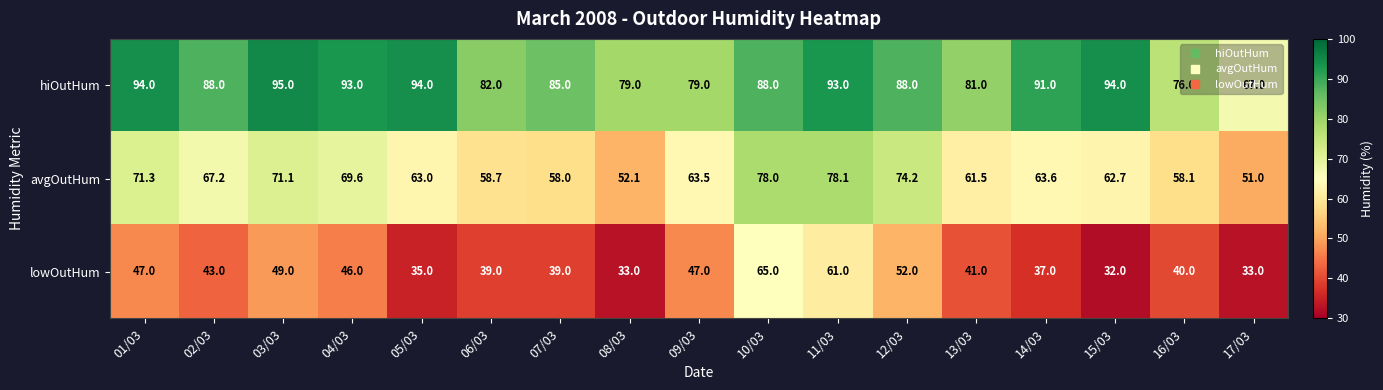

Rank the series by their maximum value, from lowest to highest.

lowOutHum, avgOutHum, hiOutHum